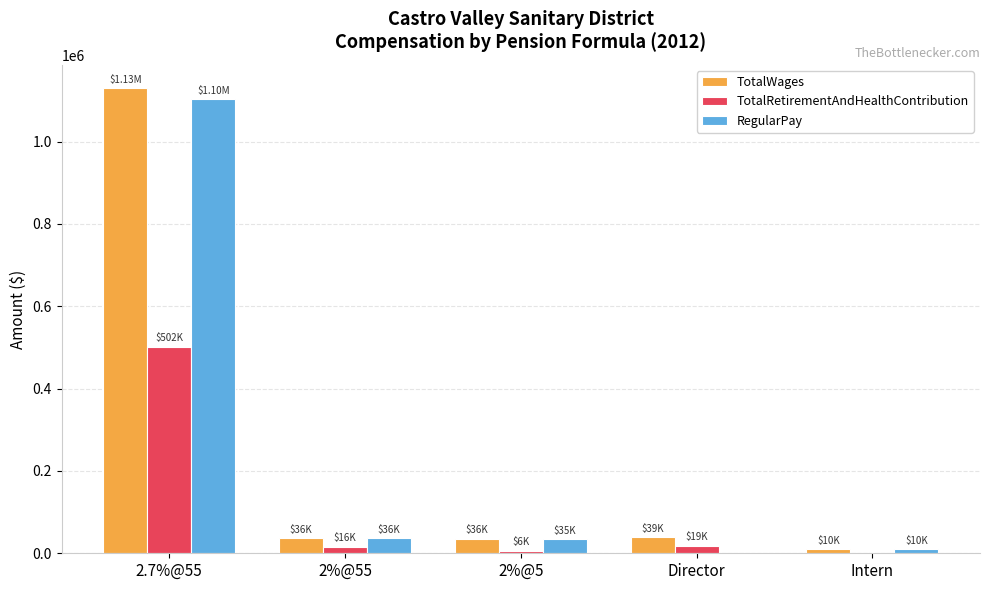

Which series changed the most between 2.7%@55 and 2%@55?

TotalWages